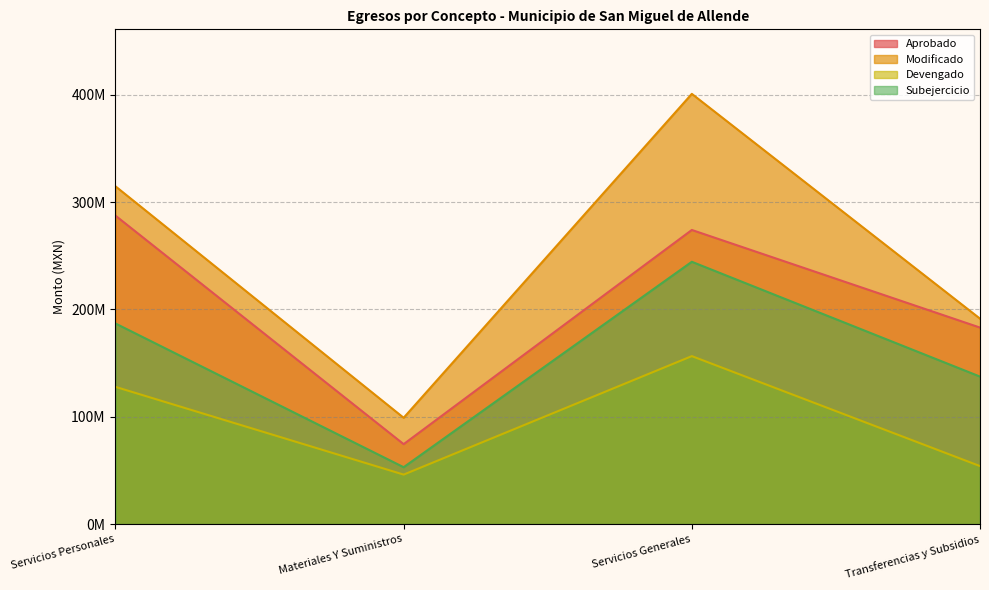

What is the label of the 3rd point from the left?

Servicios Generales